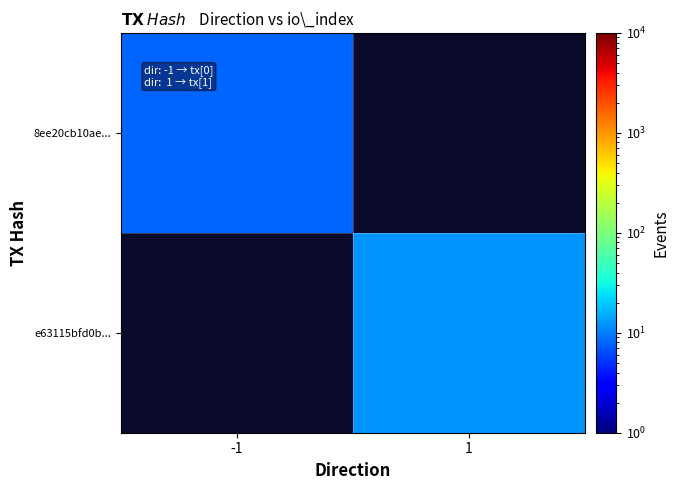

True or false: 8ee20cb10ae... has a value of 14.2 at -1.

False